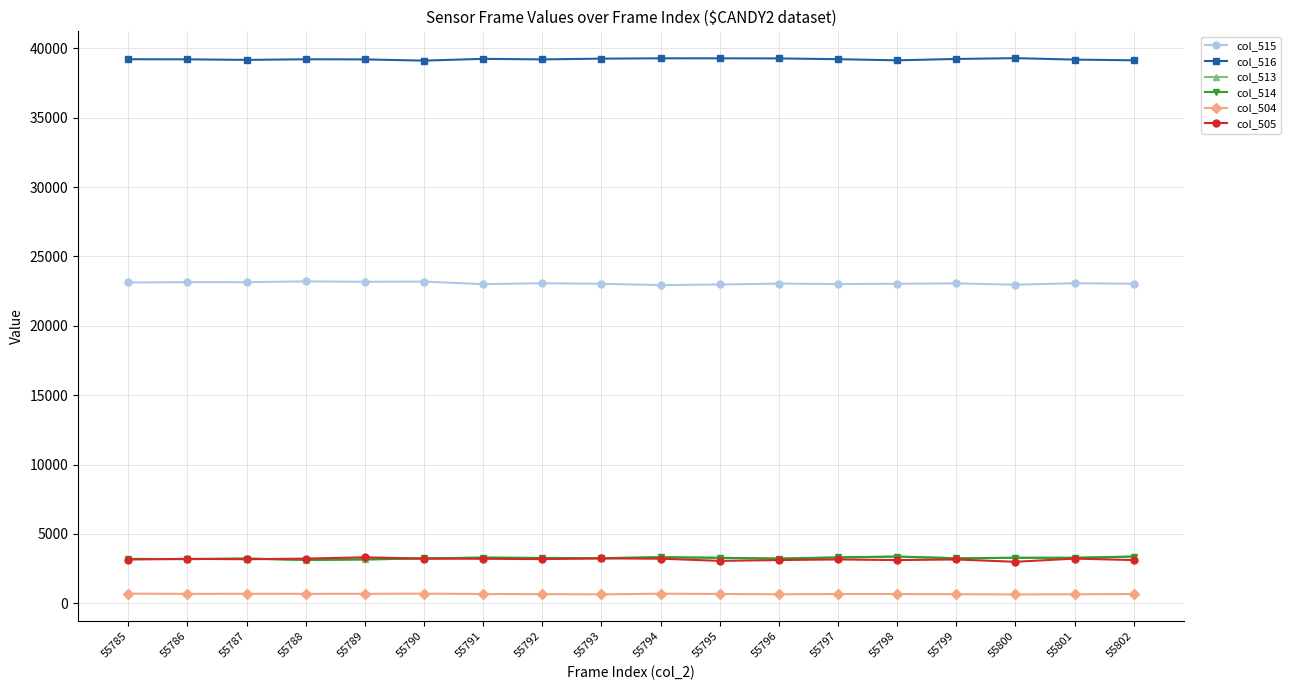

At which label does col_514 first exceed 3263?

55791